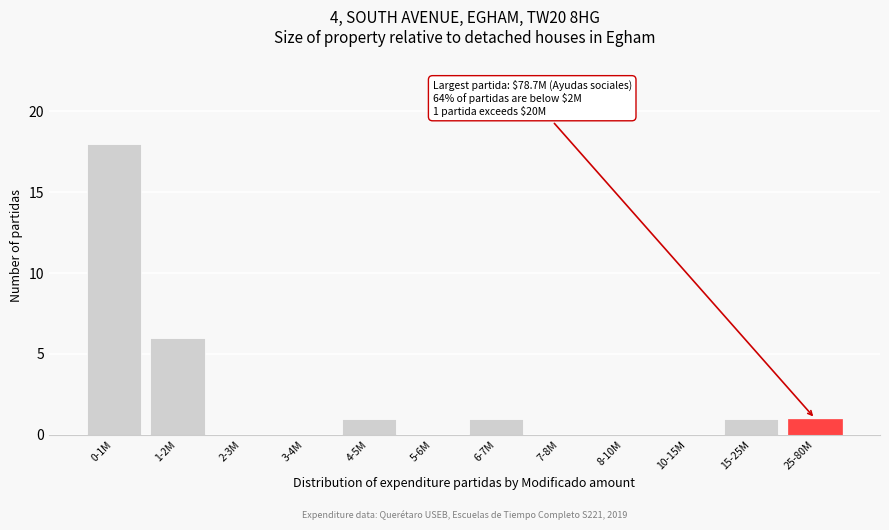

Reading left to right, extract all data points from this chart.

0-1M=18	1-2M=6	2-3M=0	3-4M=0	4-5M=1	5-6M=0	6-7M=1	7-8M=0	8-10M=0	10-15M=0	15-25M=1	25-80M=1